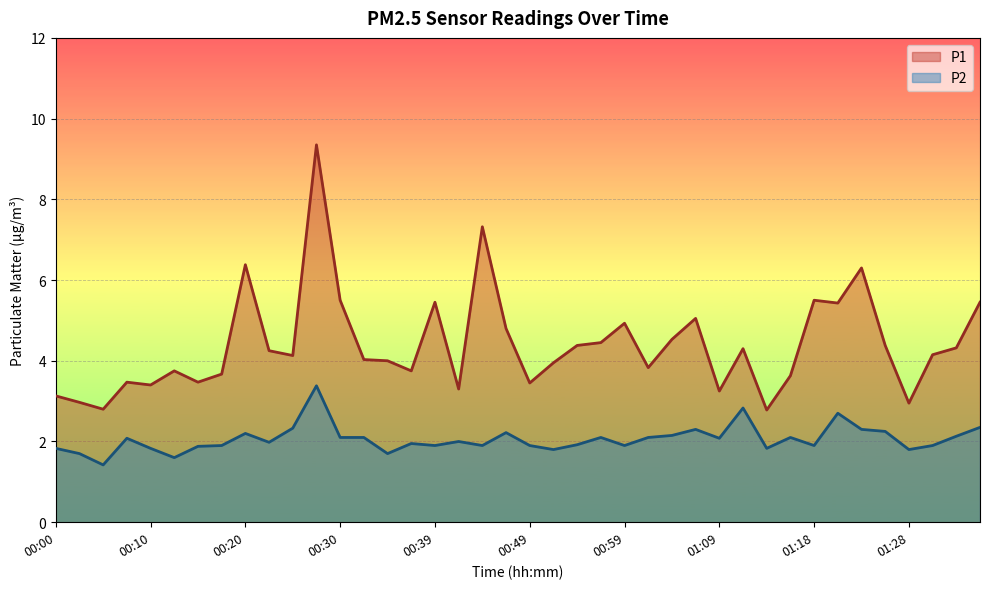

True or false: P2 and P1 intersect in this chart.

False